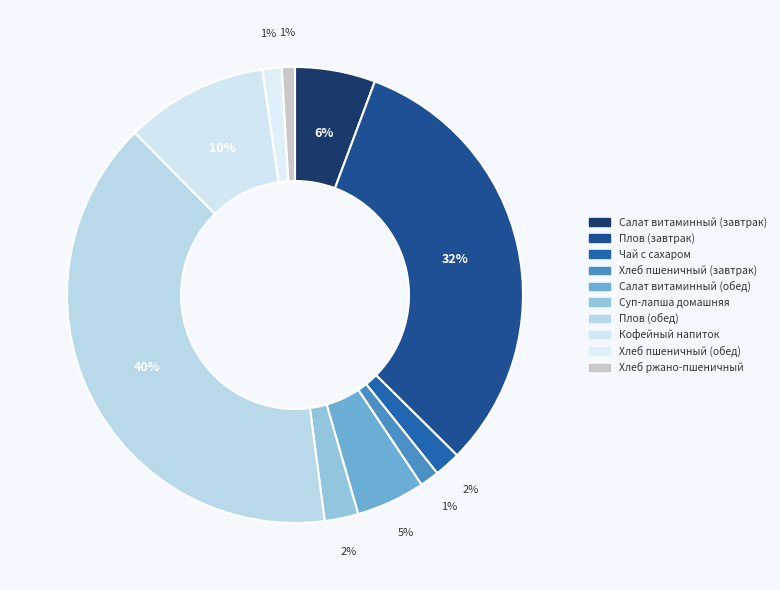

True or false: Салат витаминный (обед) accounts for 15% of the total.

False